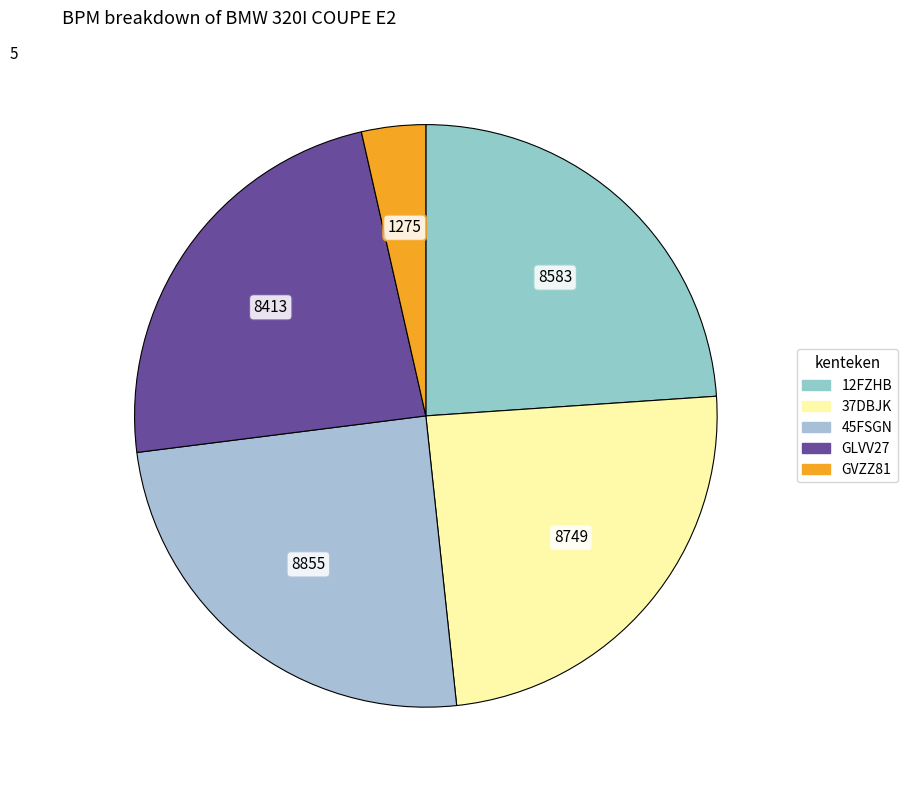

True or false: 12FZHB accounts for 18% of the total.

False